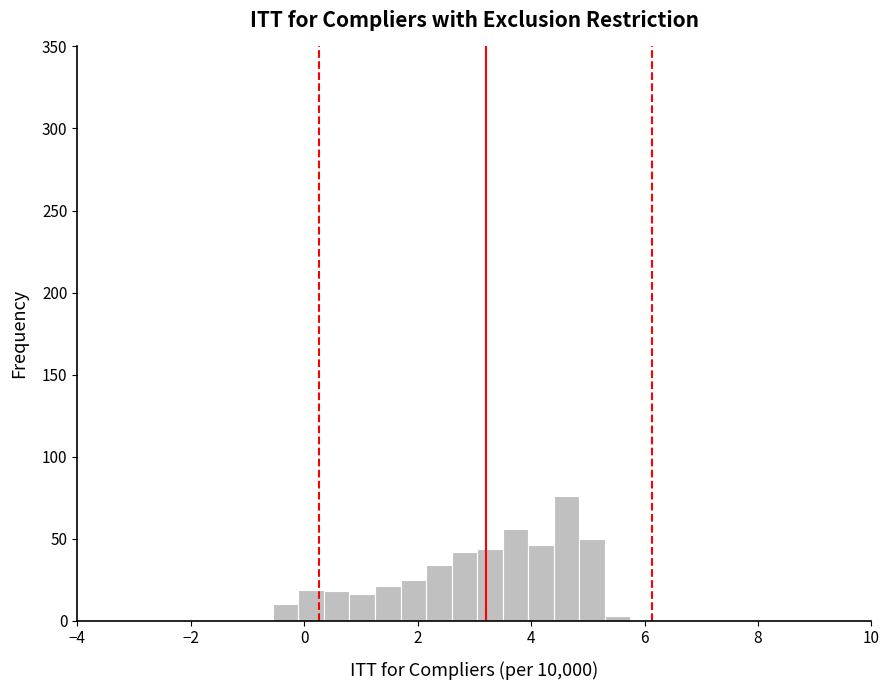

Read against the x-axis, roughly where is the centre of the tallest bar?

4.6